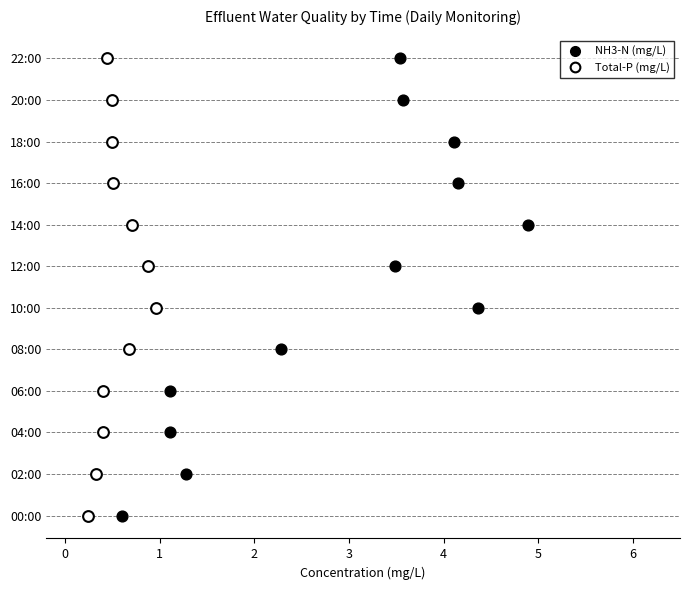

What are all the series names shown in the legend?

NH3-N (mg/L), Total-P (mg/L)